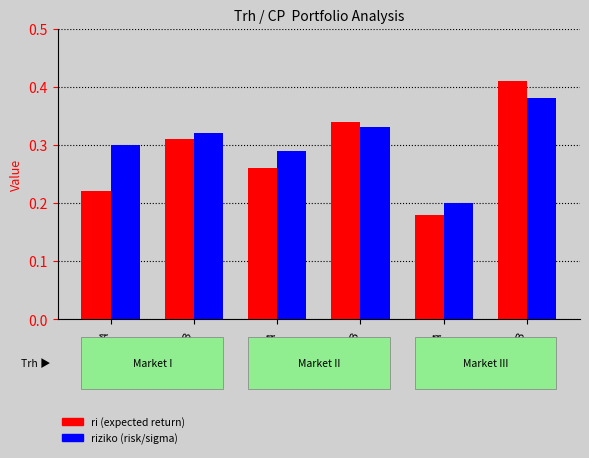

Which category has the lowest value across all series?

III-A